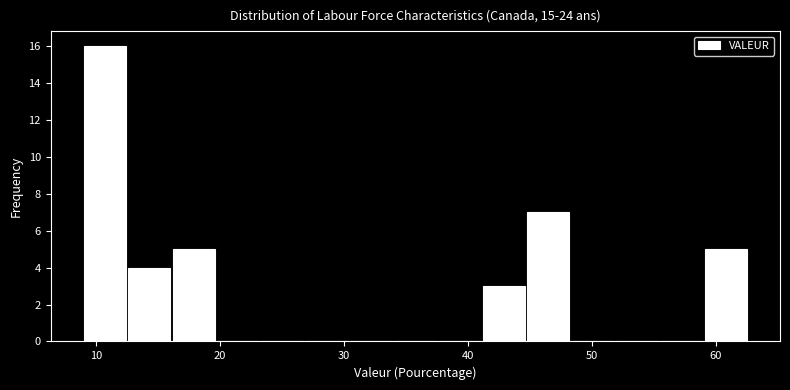

Around what value on the x-axis is the tallest bar? Give the approximate position of its centre, as read against the axis.

11